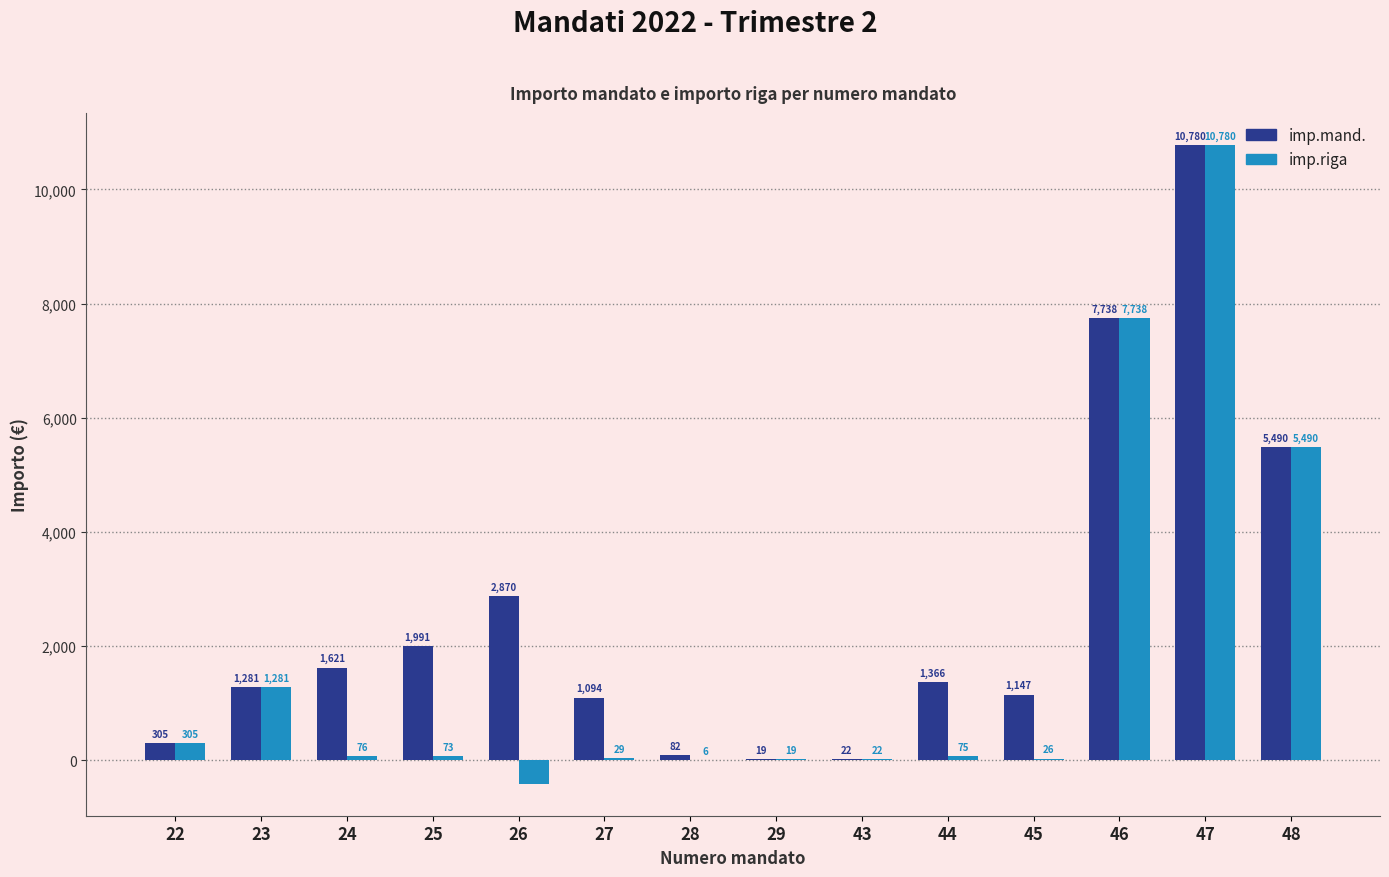

What is the total value across all series at 45?

1173.5